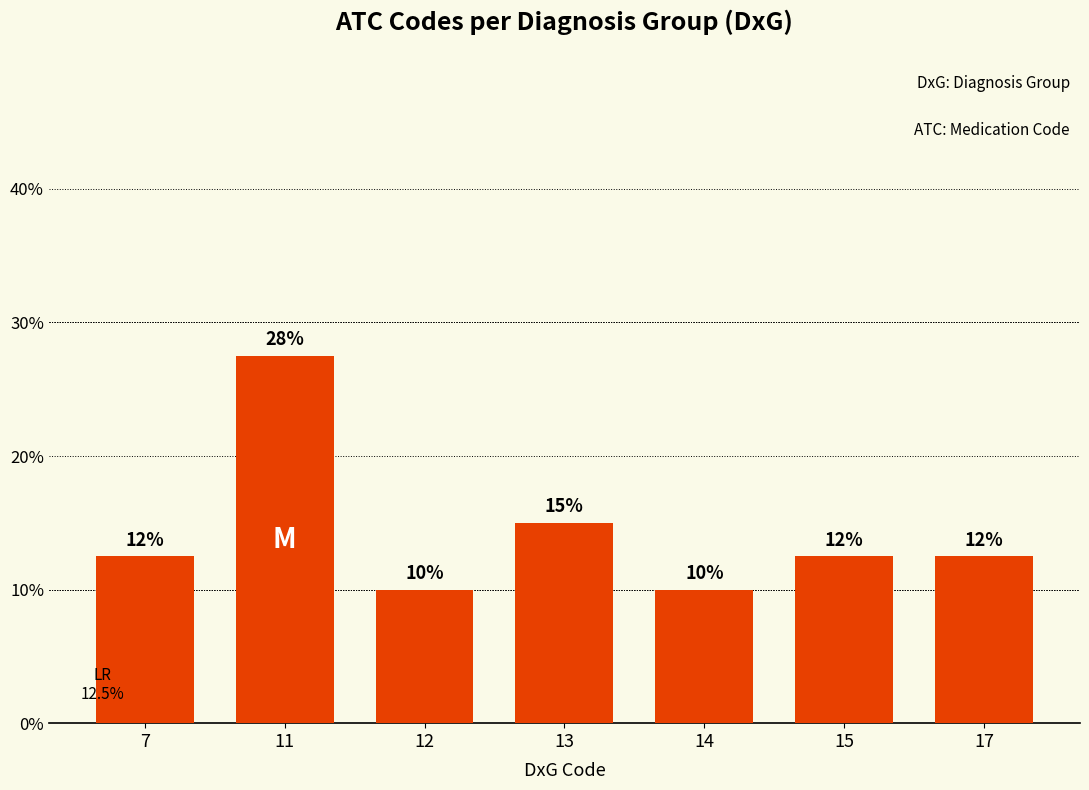

How many bars are there in total?

7